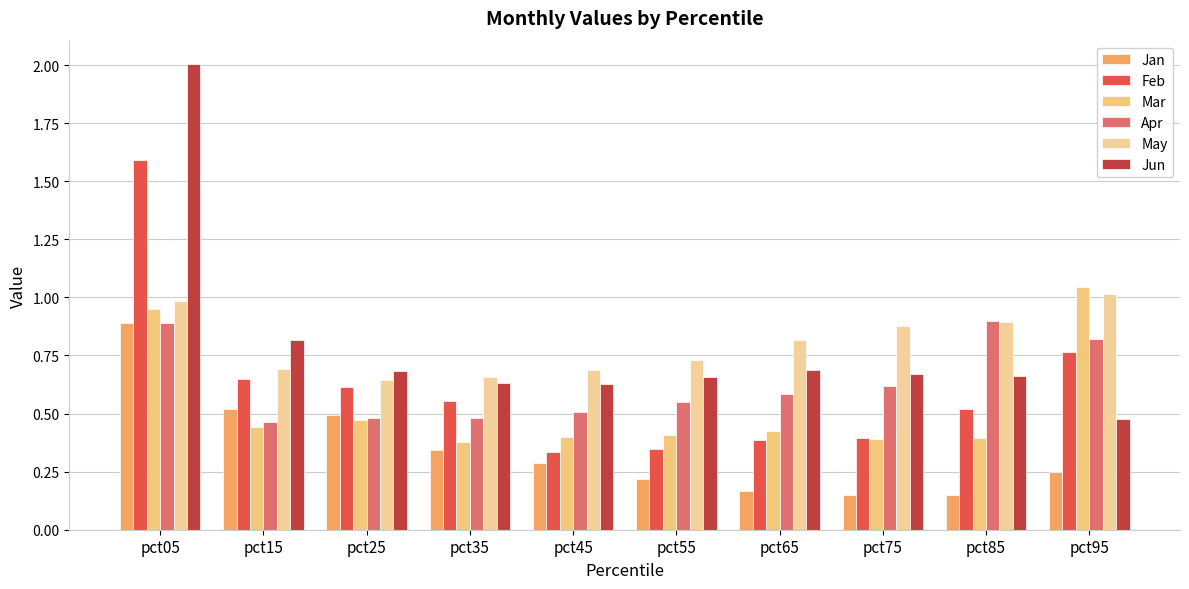

What is the spread (max minus min) of values at pct45?

0.4